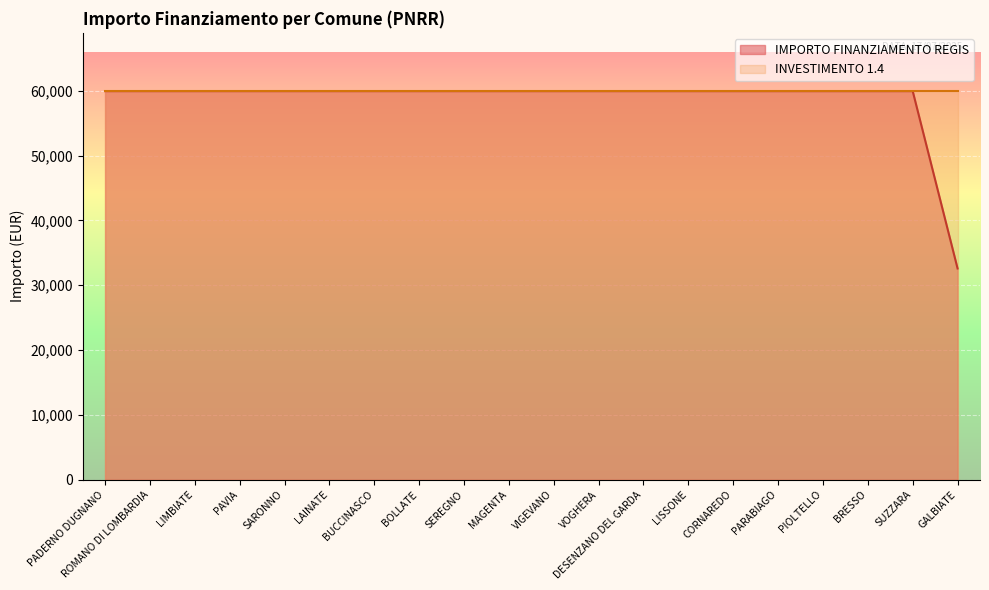

Does the chart display data point markers on the line(s)?

No